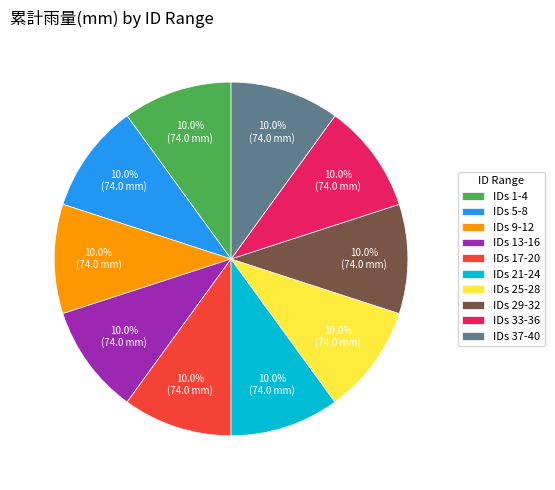

Approximately how many times larger is the value at IDs 25-28 compared to IDs 5-8?

1.0